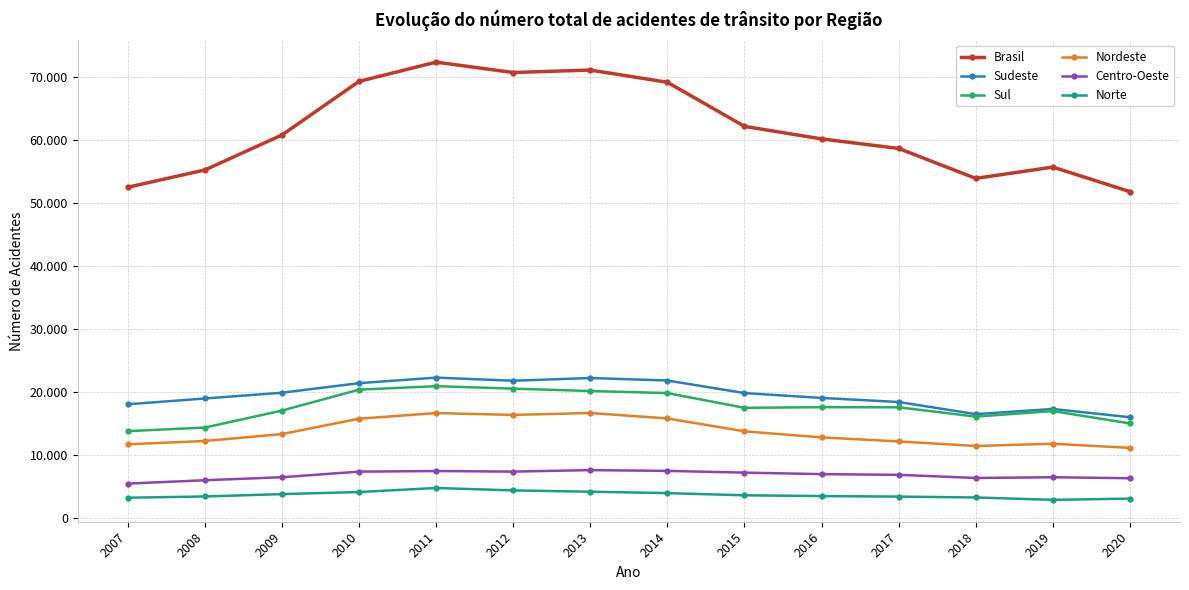

What are all the series names shown in the legend?

Brasil, Sudeste, Sul, Nordeste, Centro-Oeste, Norte